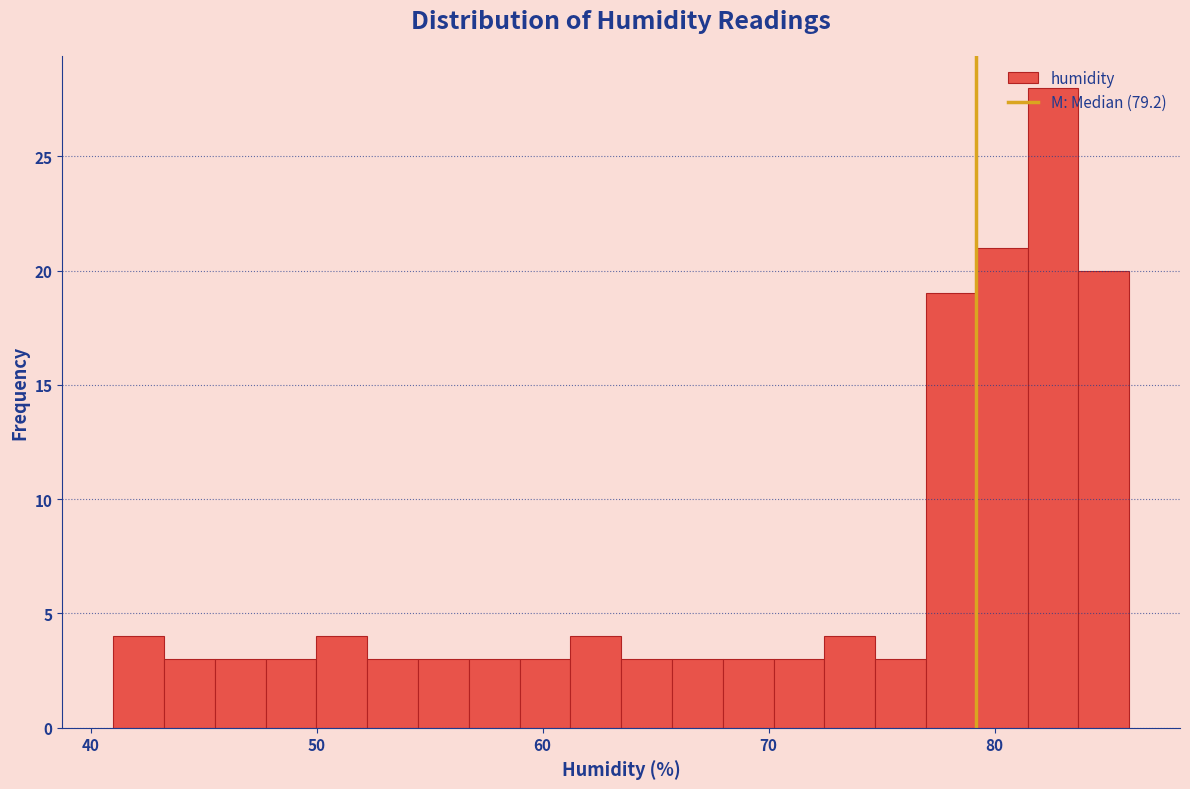

Around what value on the x-axis is the tallest bar? Give the approximate position of its centre, as read against the axis.

83